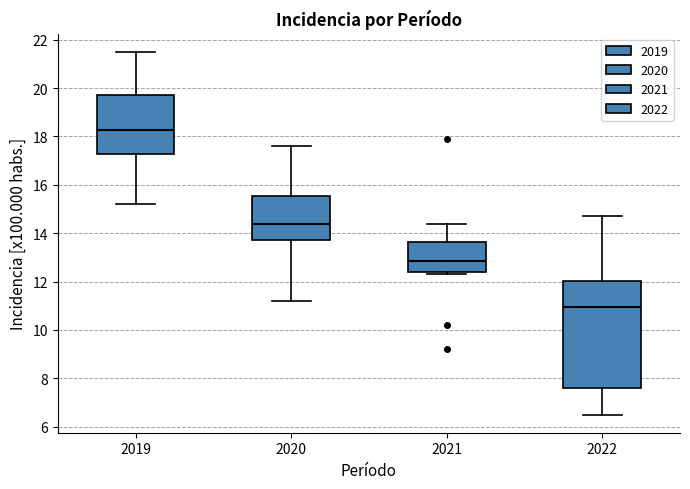

Which box's median line is the lowest?

2022